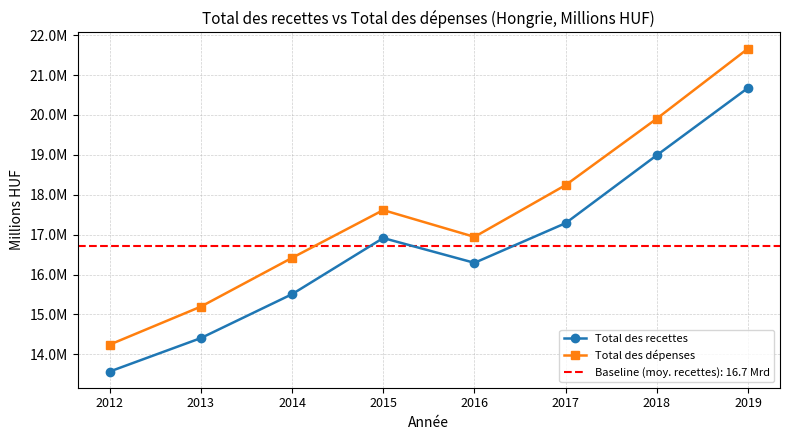

The Total des recettes series shows 19076311.9 at 2013. True or false?

False